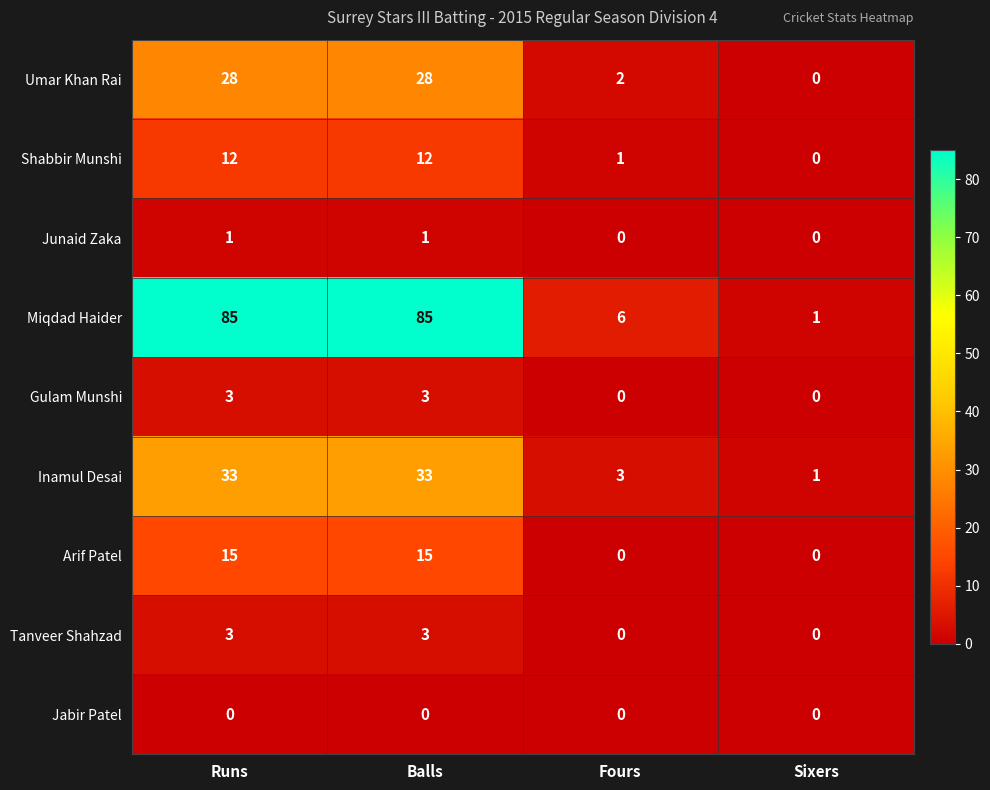

Is the value of Inamul Desai at Sixers greater than the value of Umar Khan Rai at Balls?

No